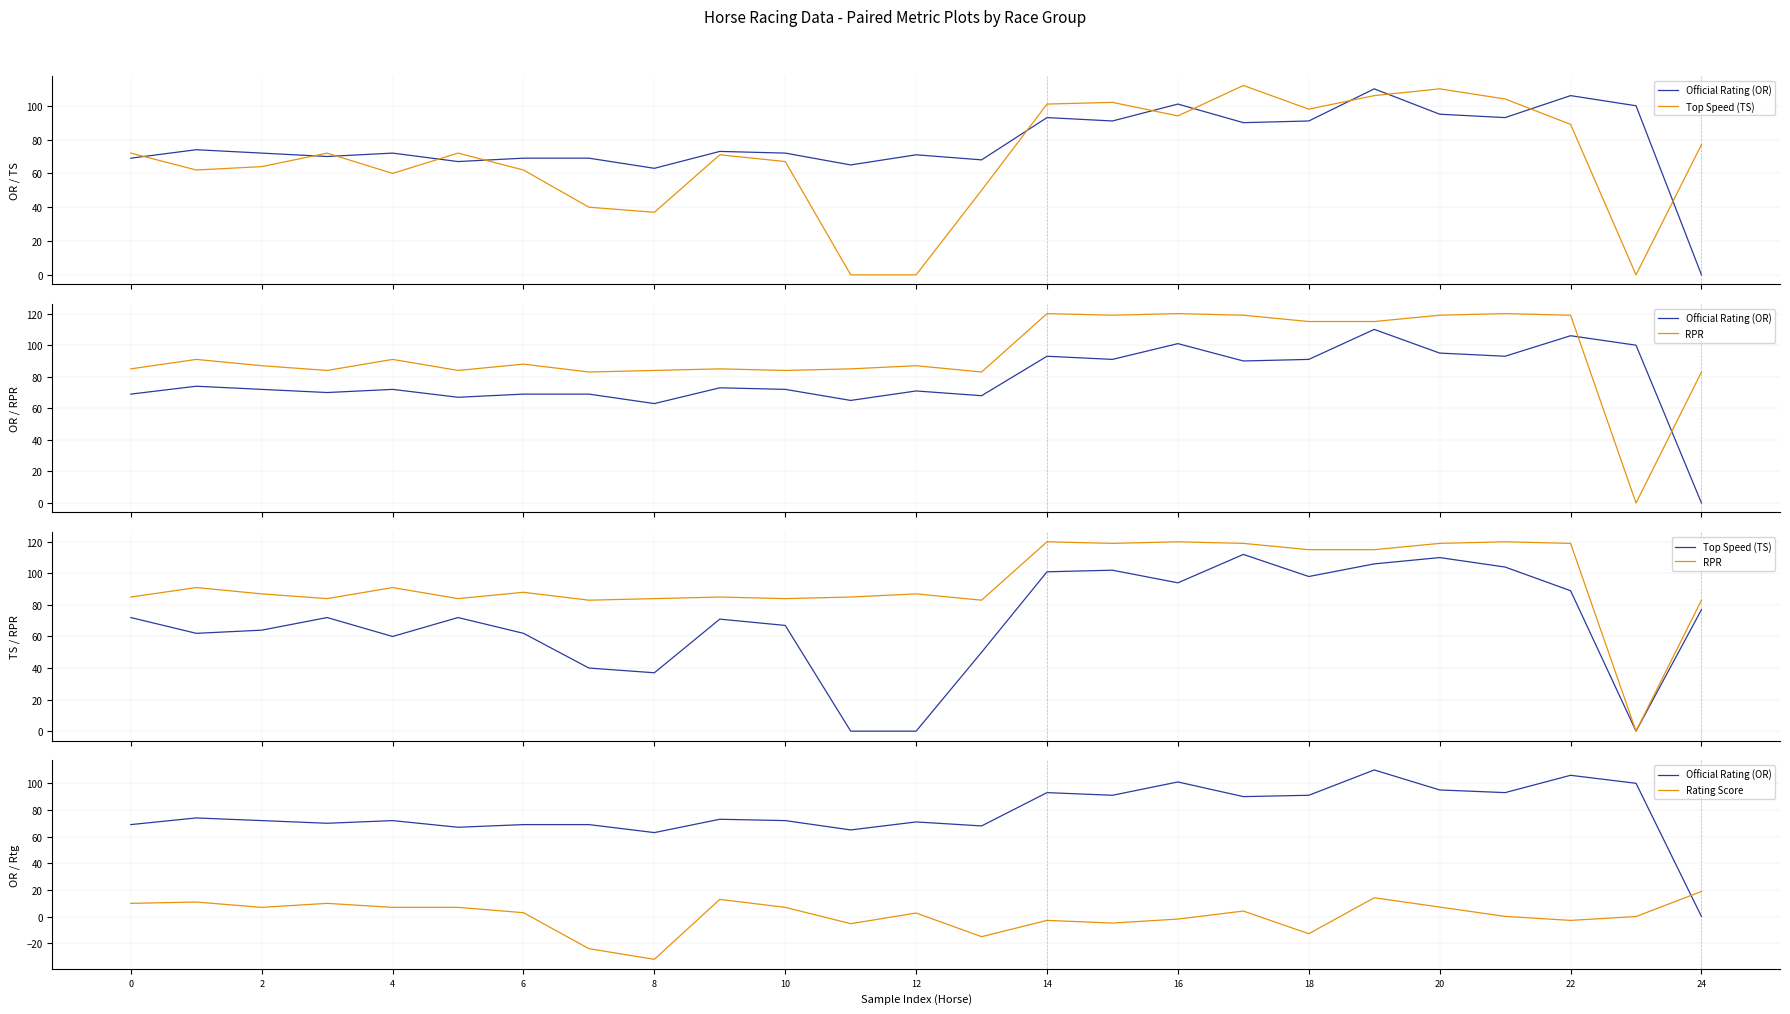

What is the value of the Rating Score point at the 16th from the left?

-4.9